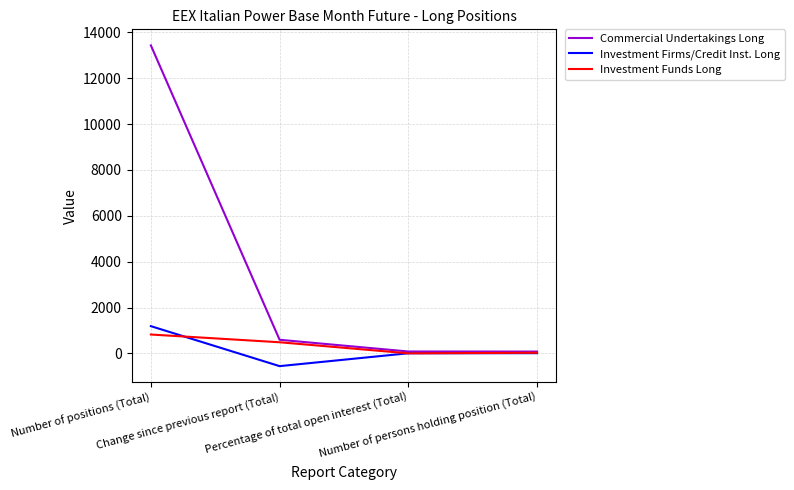

What is the greatest value displayed?

13431.9